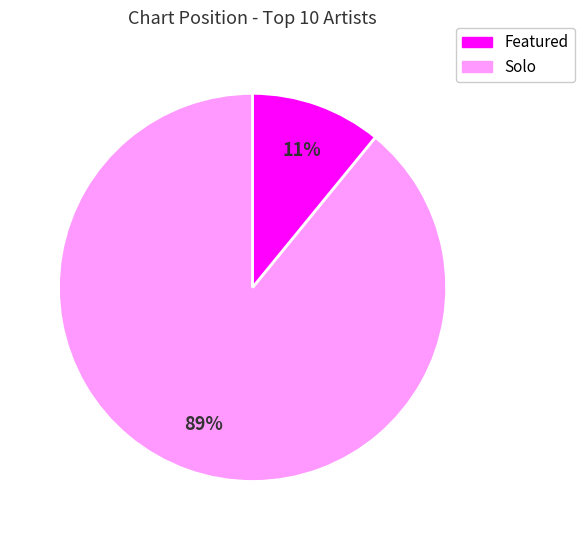

How many segments does this pie chart have?

2